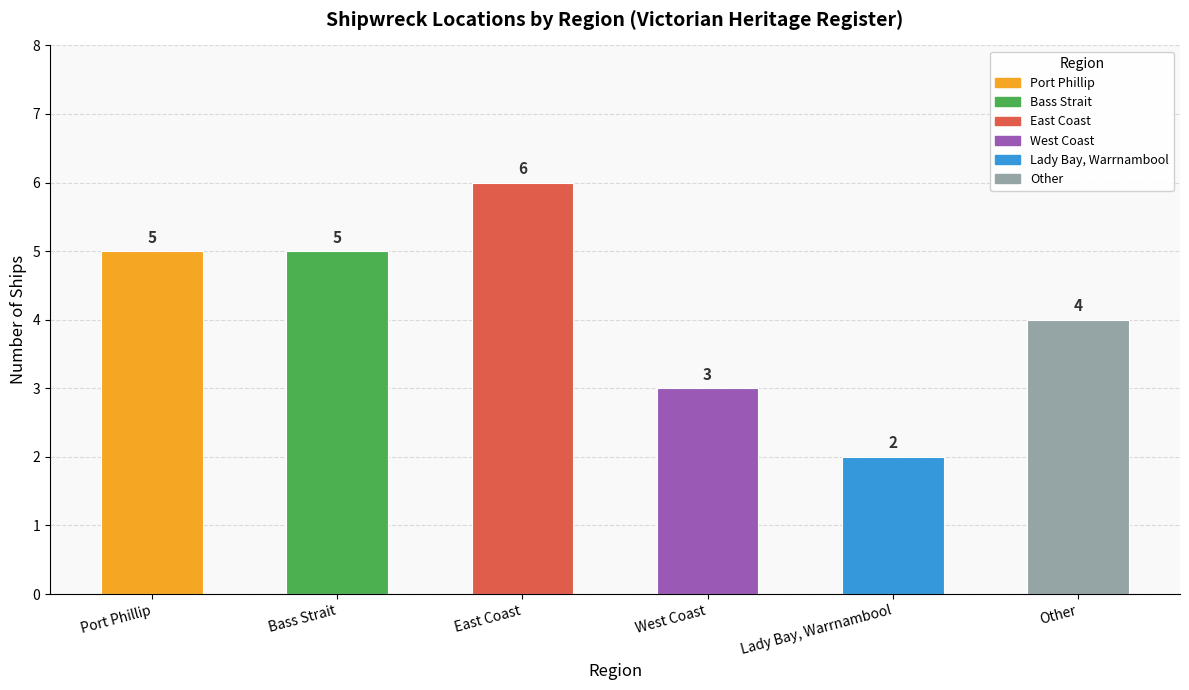

How many data points are less than 5?

3